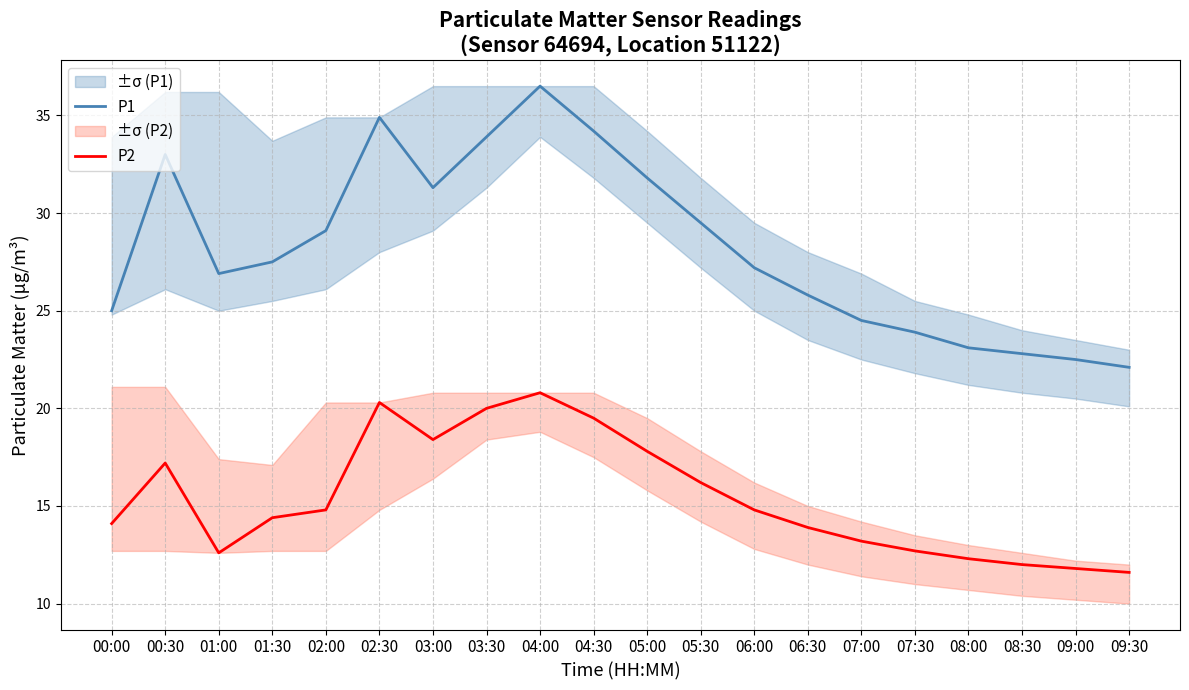

True or false: P1 and P2 intersect in this chart.

False